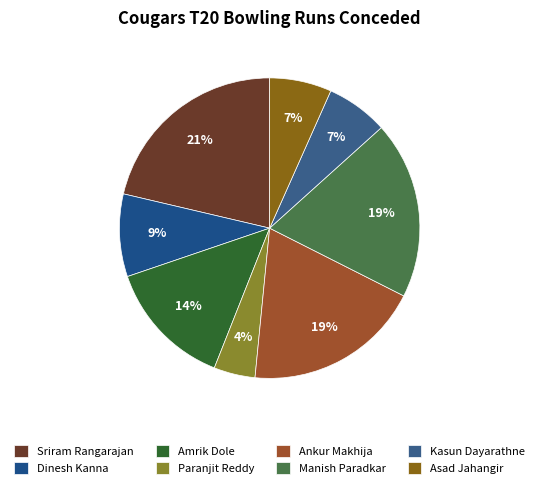

How much of the chart is everything except Ankur Makhija?

80.9%